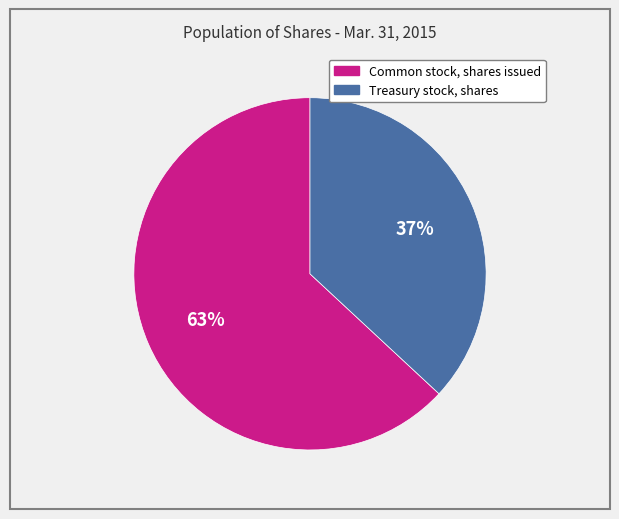

Is there a majority slice in this chart?

Yes